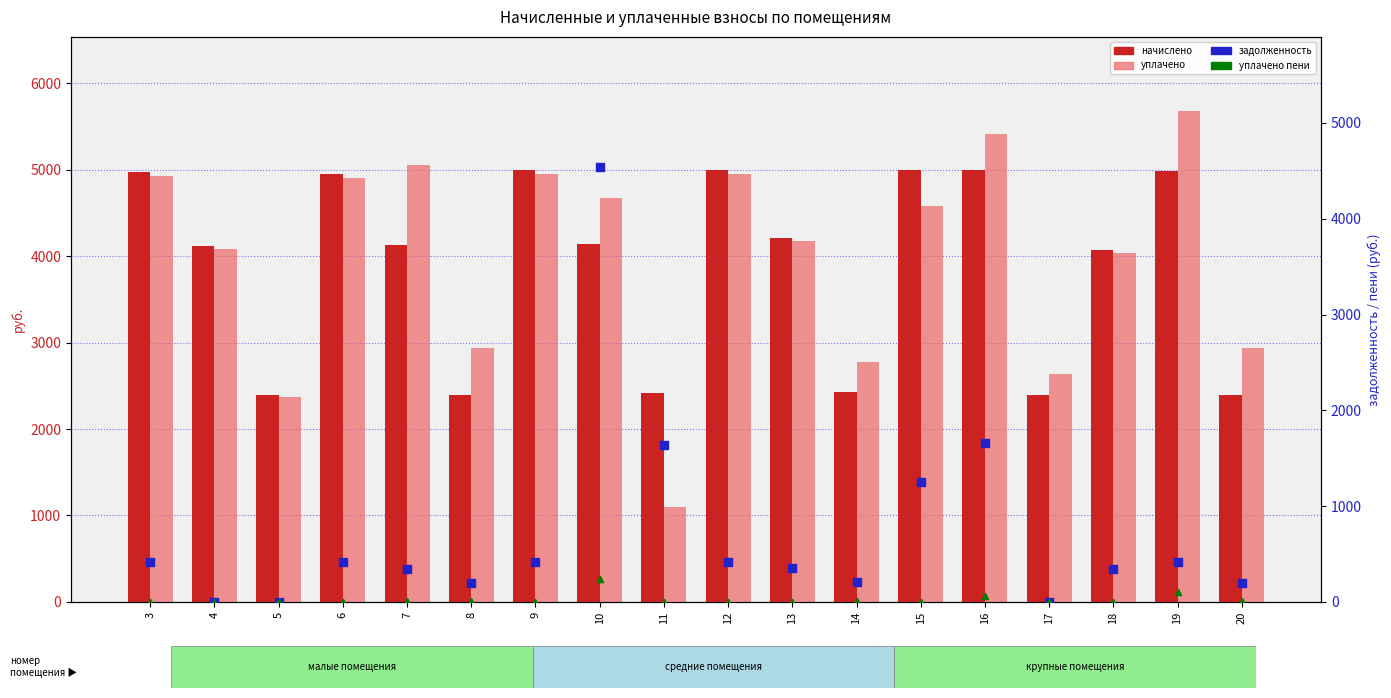

Which series has the largest total across all categories?

уплачено